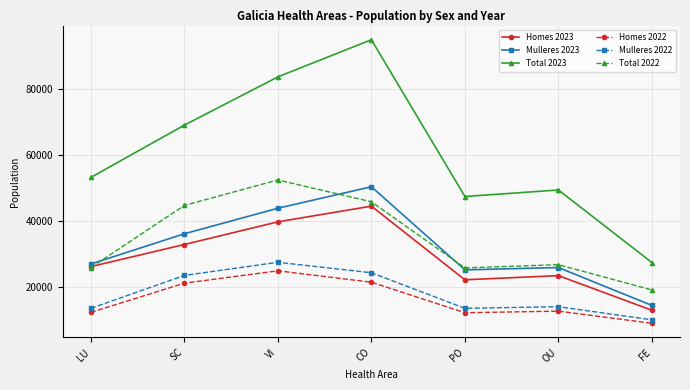

How many series are shown in this chart?

6